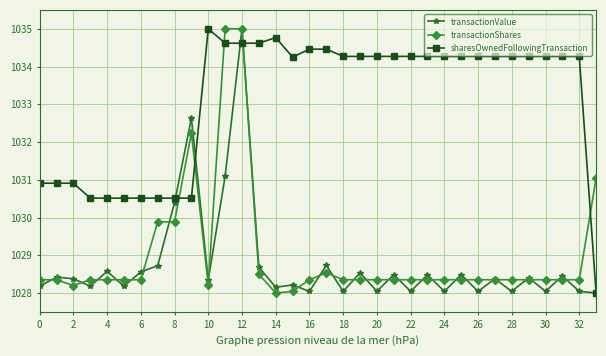

What is the minimum value for sharesOwnedFollowingTransaction?

1028.0